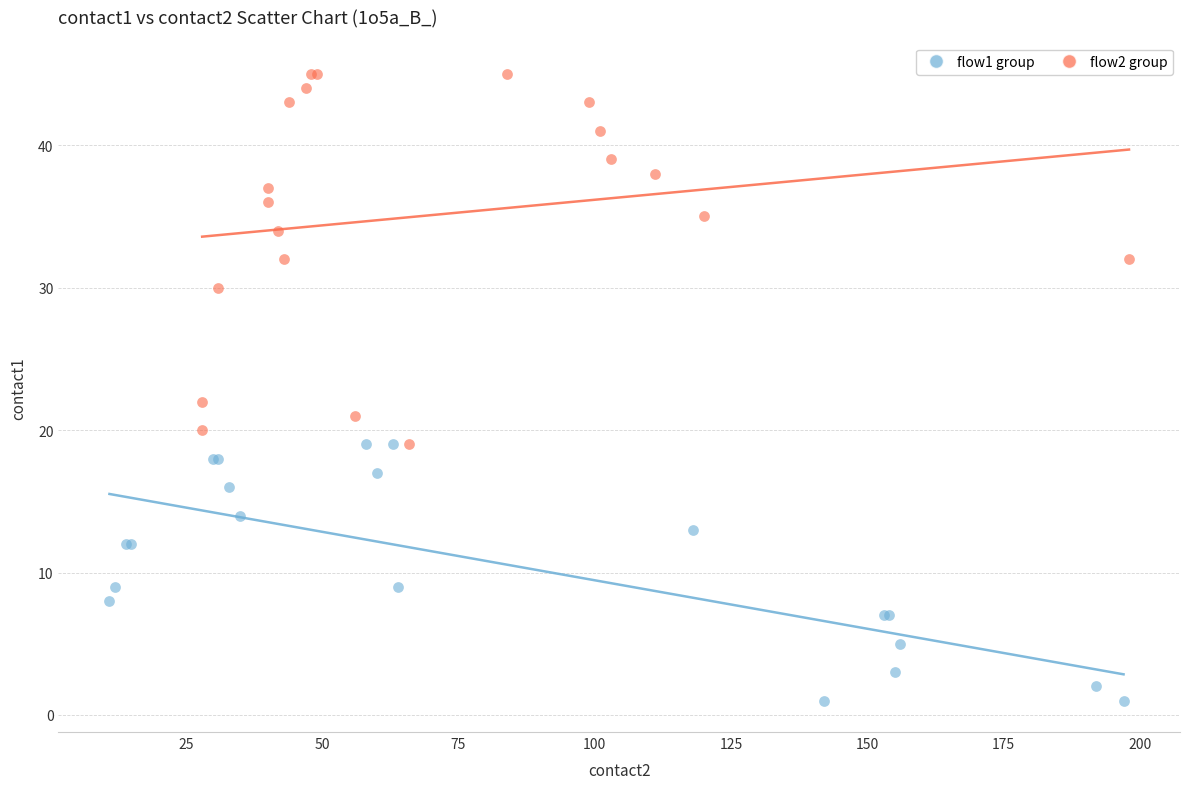

Which series has the largest Y range (max minus min)?

flow2 group